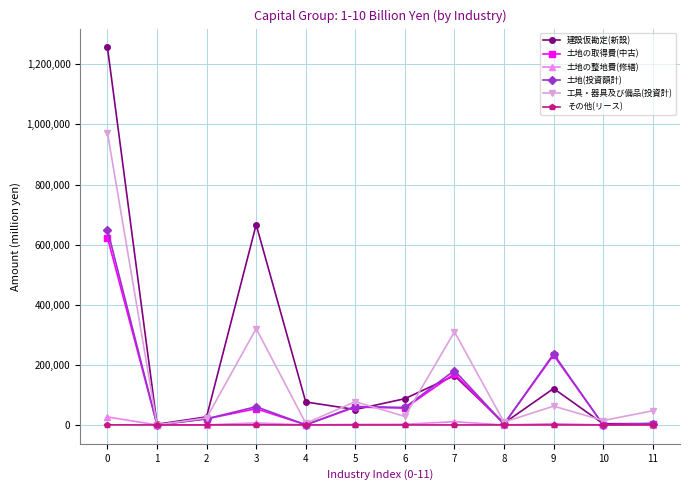

In 工具・器具及び備品(投資計), how many points are lower than both neighbors (excluding endpoints)?

5